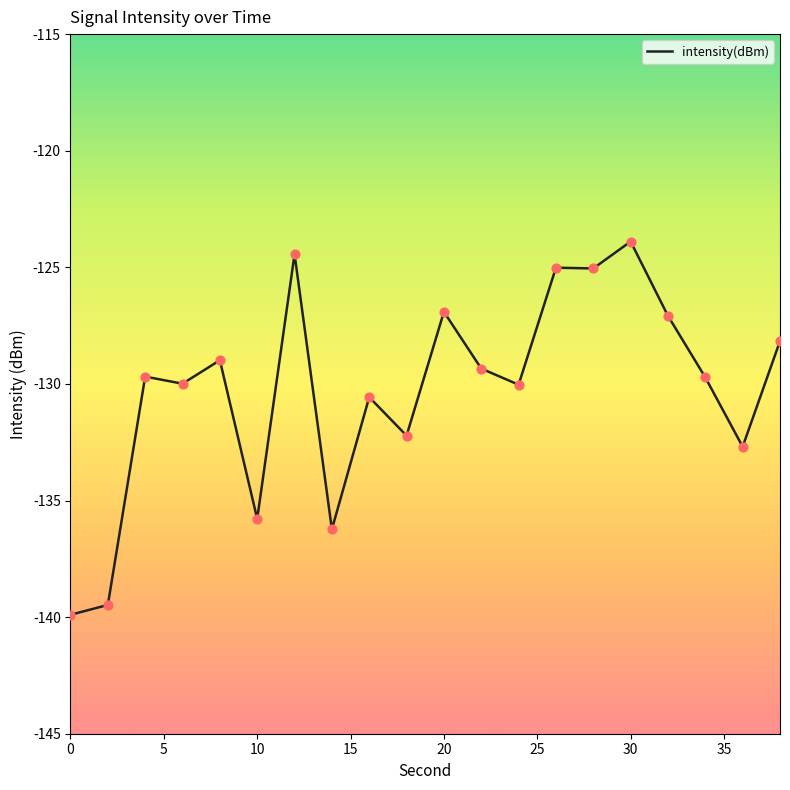

What is the minimum value shown in the chart?

-139.9